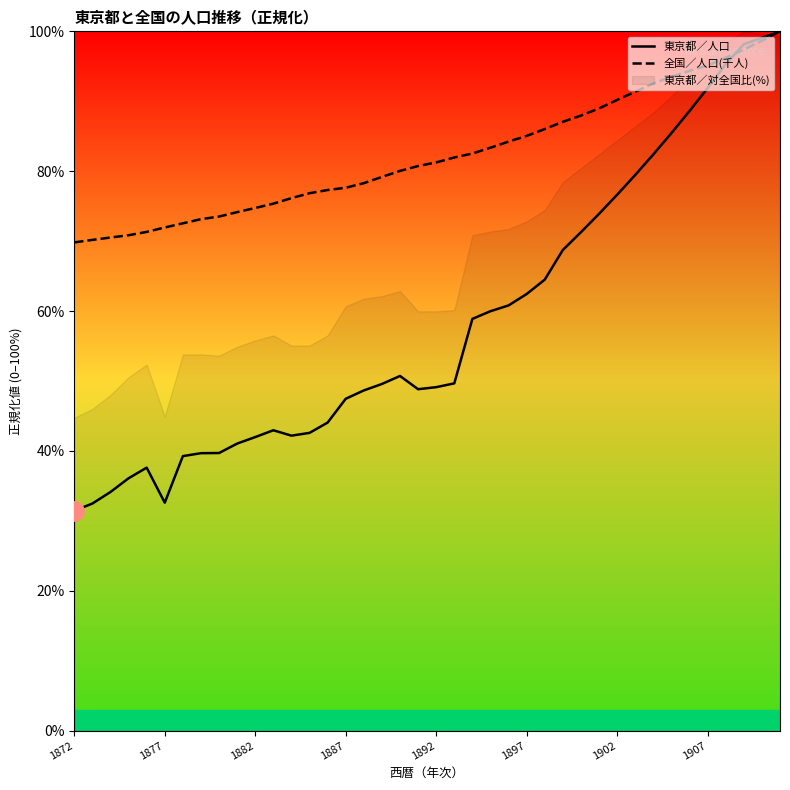

What is the maximum value for 全国／人口(千人)?

100.0